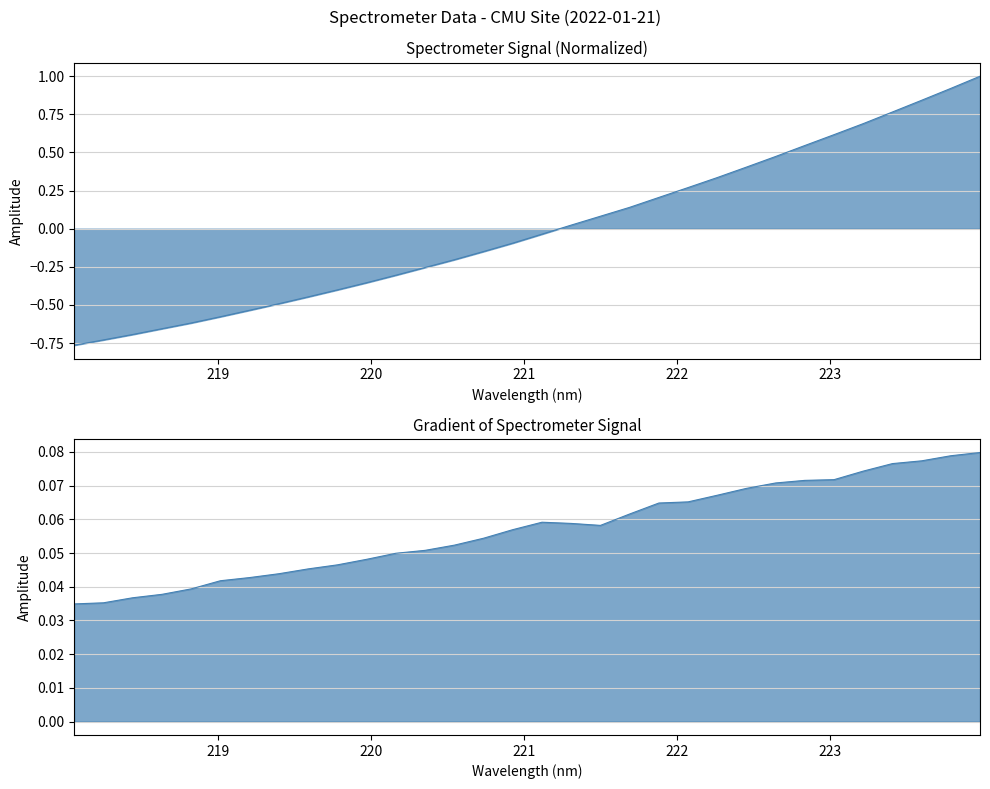

Which series has the widest spread of values?

y